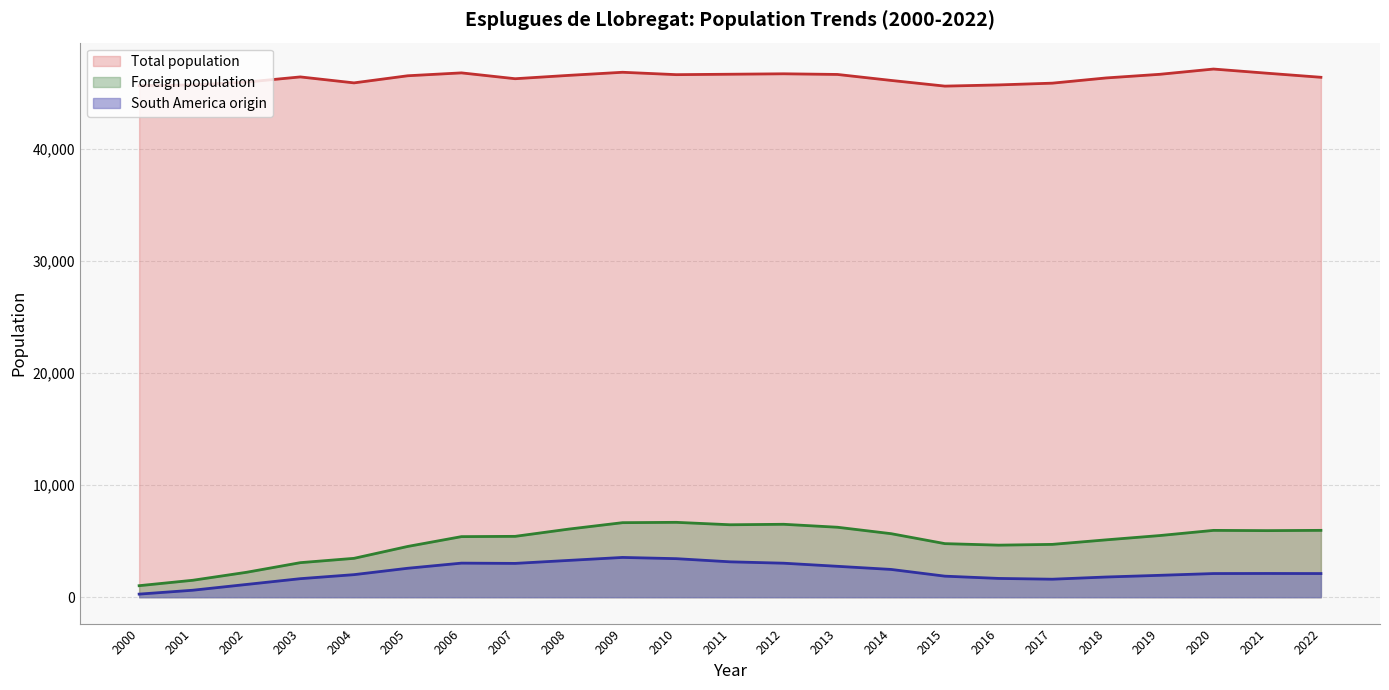

List the series in order of their peak value, highest first.

Total population, Foreign population, South America origin